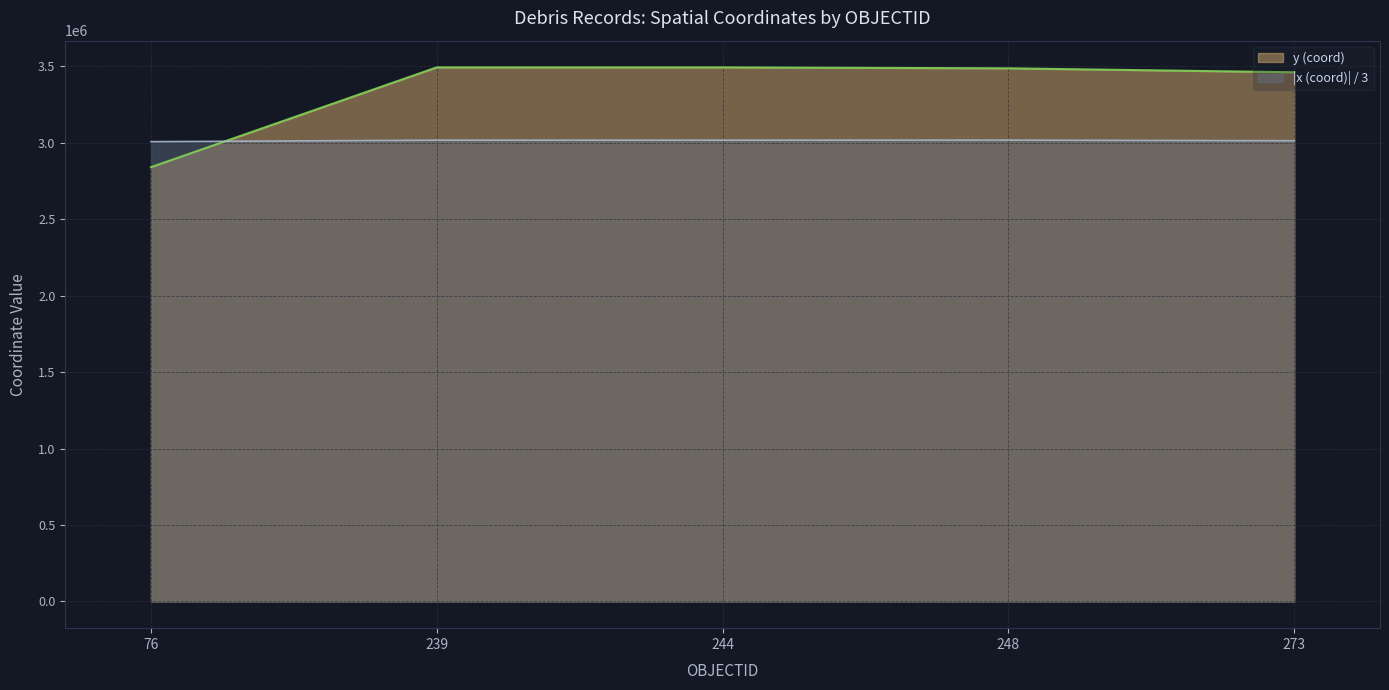

Read the y (coord) value at 248.

3487537.5